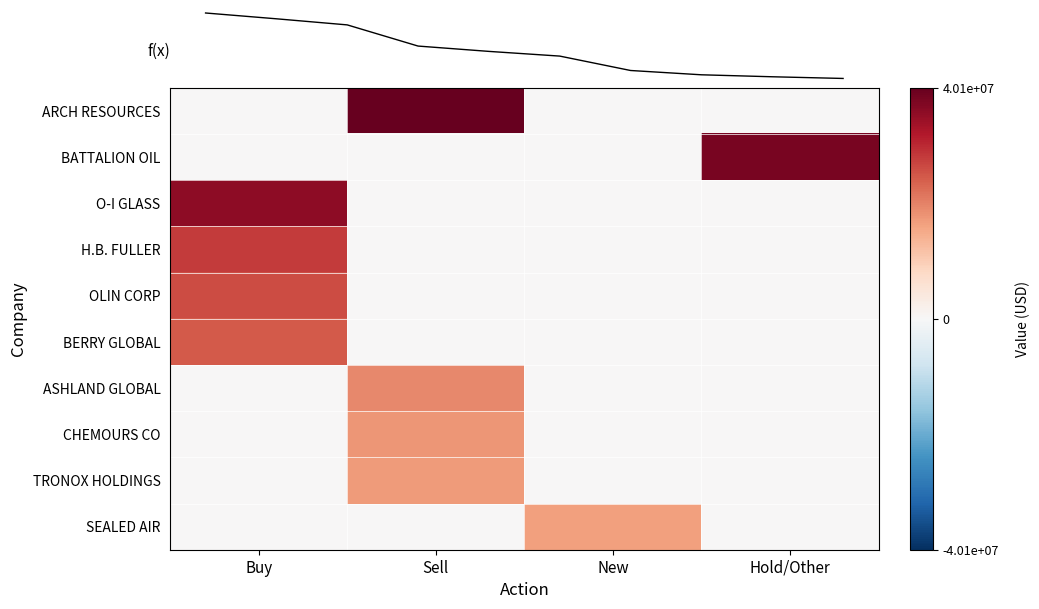

Reading left to right, list all the values displayed in this chart.

ARCH RESOURCES: Buy=0	Sell=40114657	New=0	Hold/Other=0
BATTALION OIL: Buy=0	Sell=0	New=0	Hold/Other=38015949
O-I GLASS: Buy=35813543	Sell=0	New=0	Hold/Other=0
H.B. FULLER: Buy=28154181	Sell=0	New=0	Hold/Other=0
OLIN CORP: Buy=26227155	Sell=0	New=0	Hold/Other=0
BERRY GLOBAL: Buy=24527999	Sell=0	New=0	Hold/Other=0
ASHLAND GLOBAL: Buy=0	Sell=19318627	New=0	Hold/Other=0
CHEMOURS CO: Buy=0	Sell=17764654	New=0	Hold/Other=0
TRONOX HOLDINGS: Buy=0	Sell=17050723	New=0	Hold/Other=0
SEALED AIR: Buy=0	Sell=0	New=16442093	Hold/Other=0